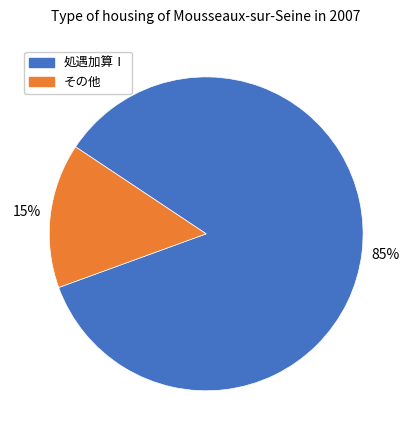

Is the sum of 処遇加算Ⅰ and その他 greater than half?

Yes